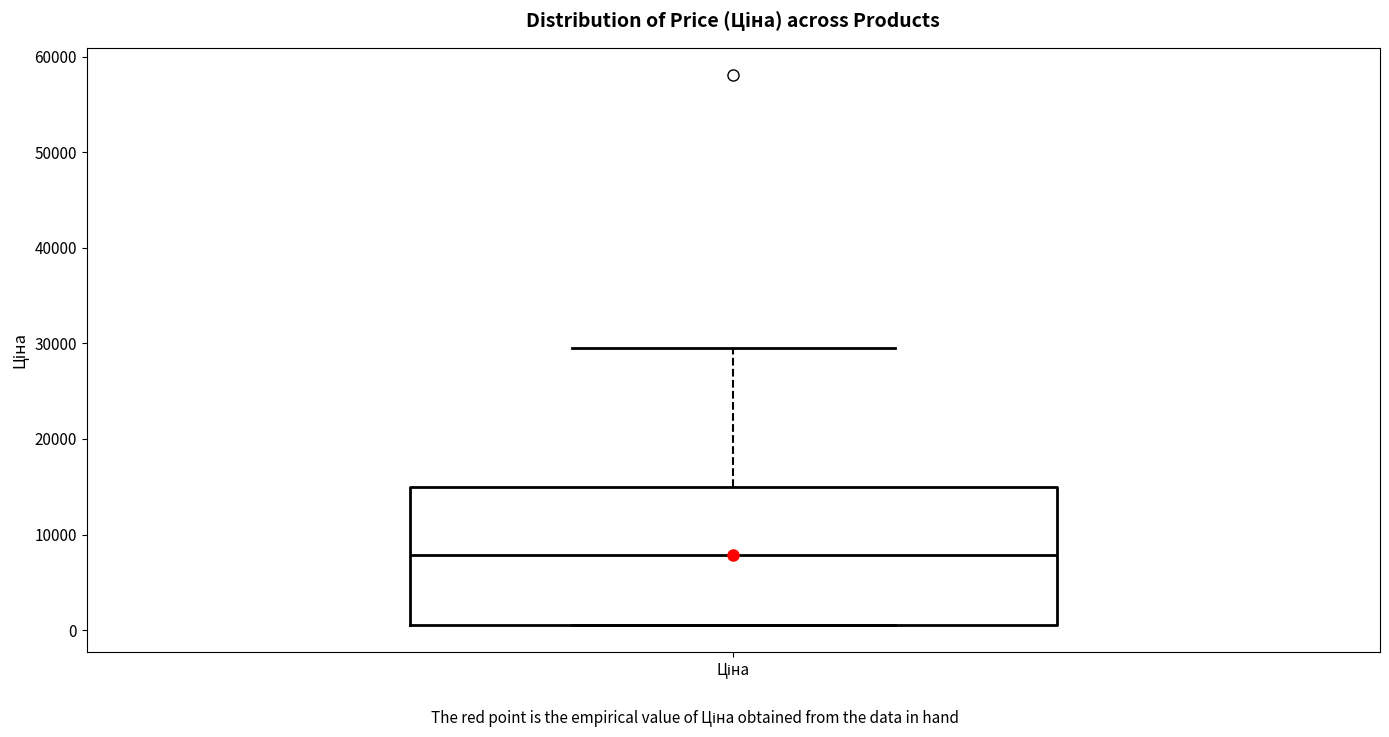

Read this box plot against the y-axis: the position of the median line, the range covered by the box, and the ends of both whiskers. The values are not printed on the chart, so give them approximately, as read against the axis.

median 8000, box 1000 to 15000, whiskers 1000 to 30000